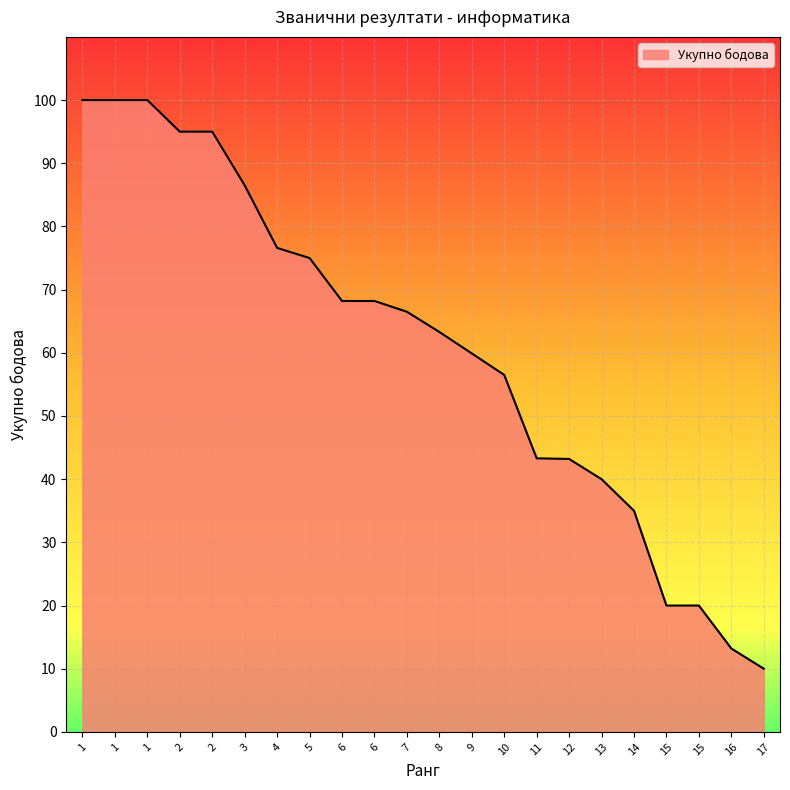

What is the sum of all values?

1335.4